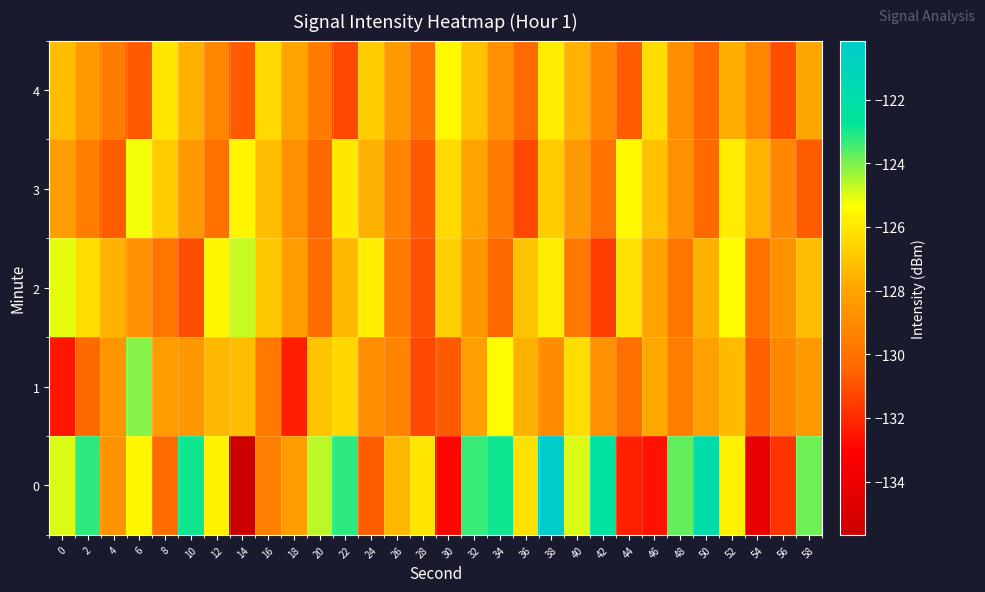

Reading left to right, extract all data points from this chart.

0: 0=-125.0	2=-123.2	4=-128.7	6=-125.6	8=-130.2	10=-122.9	12=-125.7	14=-135.7	16=-129.5	18=-128.3	20=-124.7	22=-123.2	24=-130.7	26=-127.4	28=-126.0	30=-132.9	32=-123.3	34=-122.9	36=-126.2	38=-120.1	40=-125.0	42=-122.4	44=-132.2	46=-132.6	48=-123.7	50=-121.9	52=-125.7	54=-134.2	56=-131.8	58=-123.8
1: 0=-132.5	2=-130.3	4=-128.5	6=-124.1	8=-128.2	10=-128.5	12=-127.4	14=-127.2	16=-129.8	18=-132.3	20=-127.0	22=-126.5	24=-128.9	26=-129.3	28=-131.2	30=-130.8	32=-128.1	34=-125.4	36=-127.6	38=-129.0	40=-126.3	42=-128.7	44=-130.1	46=-127.8	48=-129.5	50=-128.2	52=-127.3	54=-130.6	56=-129.1	58=-128.4
2: 0=-125.1	2=-126.3	4=-127.5	6=-128.7	8=-129.9	10=-131.1	12=-125.6	14=-124.8	16=-126.9	18=-128.3	20=-130.2	22=-127.4	24=-125.8	26=-129.6	28=-131.0	30=-126.7	32=-128.5	34=-130.3	36=-127.1	38=-125.9	40=-129.7	42=-131.5	44=-126.2	46=-128.0	48=-129.8	50=-127.6	52=-125.4	54=-130.0	56=-128.8	58=-127.2
3: 0=-128.3	2=-129.5	4=-130.7	6=-125.2	8=-126.8	10=-128.4	12=-130.0	14=-125.6	16=-127.2	18=-128.8	20=-130.4	22=-126.0	24=-127.6	26=-129.2	28=-130.8	30=-126.4	32=-128.0	34=-129.6	36=-131.2	38=-126.8	40=-128.4	42=-130.0	44=-125.5	46=-127.1	48=-128.7	50=-130.3	52=-125.9	54=-127.5	56=-129.1	58=-130.7
4: 0=-127.2	2=-128.4	4=-129.6	6=-130.8	8=-126.0	10=-127.6	12=-129.2	14=-130.8	16=-126.4	18=-128.0	20=-129.6	22=-131.2	24=-126.8	26=-128.4	28=-130.0	30=-125.5	32=-127.1	34=-128.7	36=-130.3	38=-125.9	40=-127.5	42=-129.1	44=-130.7	46=-126.3	48=-128.9	50=-130.5	52=-127.7	54=-129.3	56=-131.1	58=-127.9